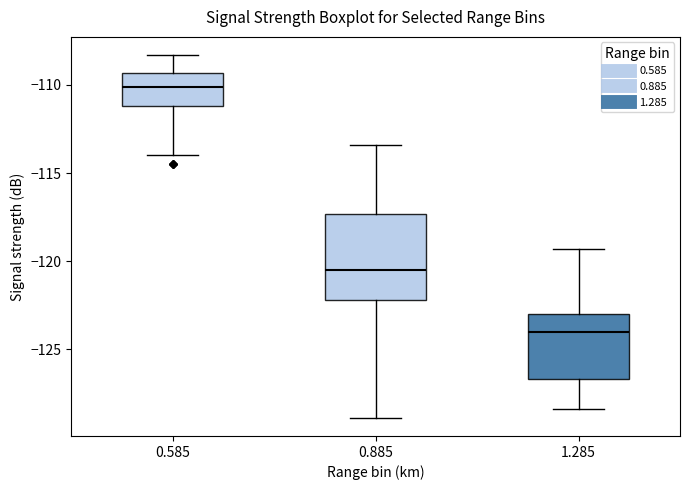

Comparing the boxes themselves (not the whiskers), which one is the tallest?

0.885